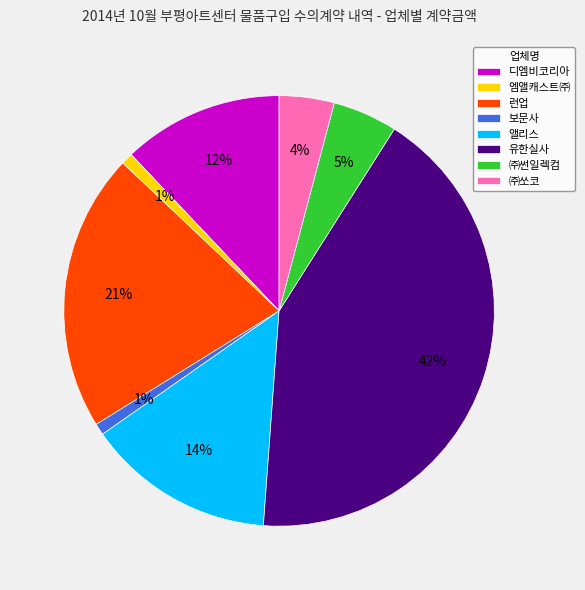

Count the number of slices in the pie.

8